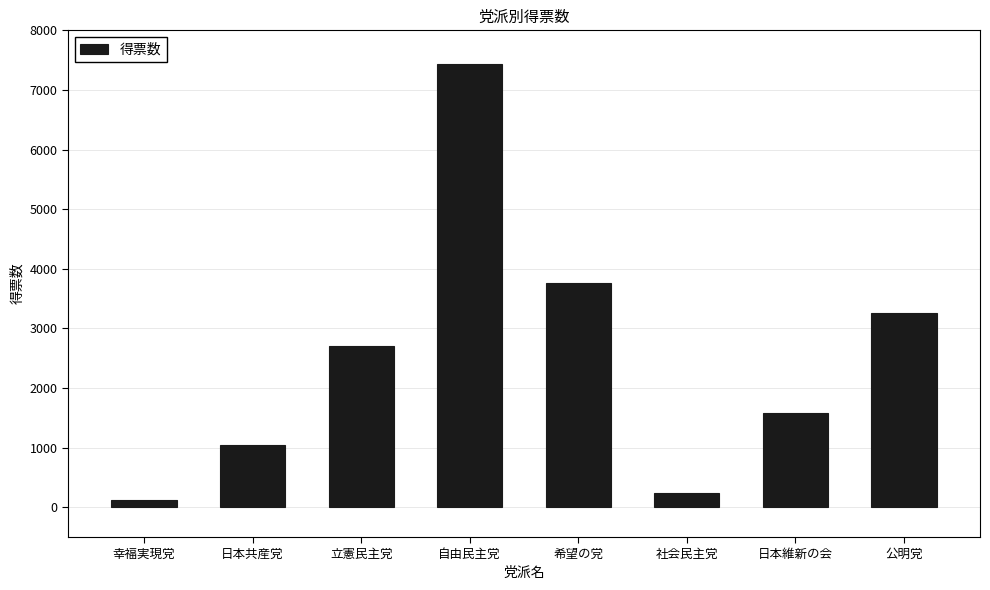

What is the sum of all values?

20157